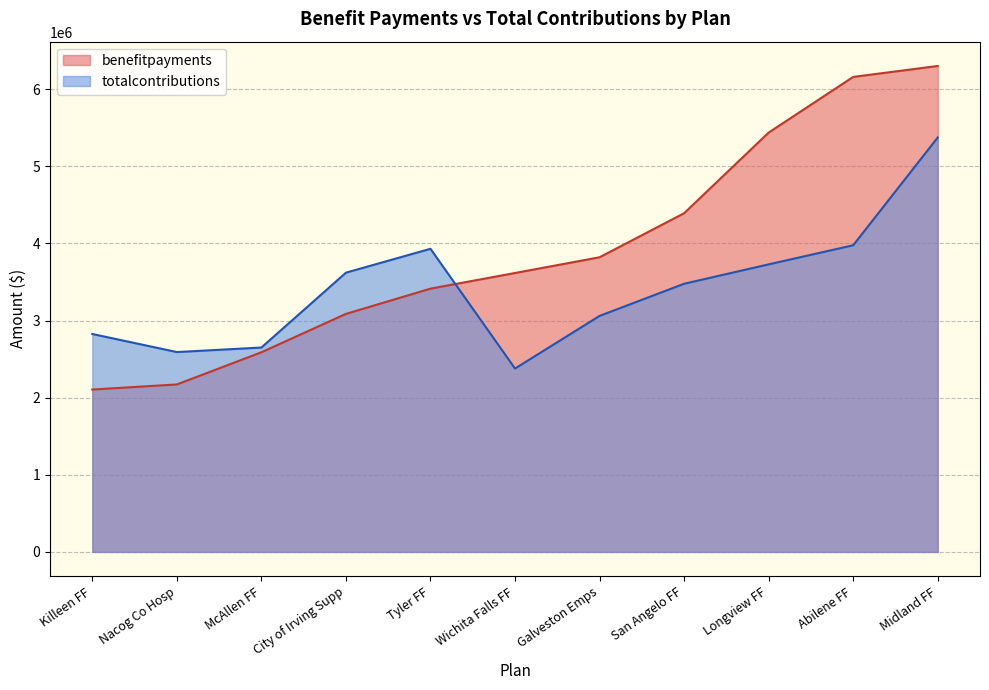

Reading left to right, extract all data points from this chart.

benefitpayments: 2105453	2171406	2588586	3086278	3413612	3616549	3820447	4391400	5437240	6159004	6301043
totalcontributions: 2825782	2591290	2650079	3620621	3930486	2377601	3060043	3476852	3728467	3975960	5373610